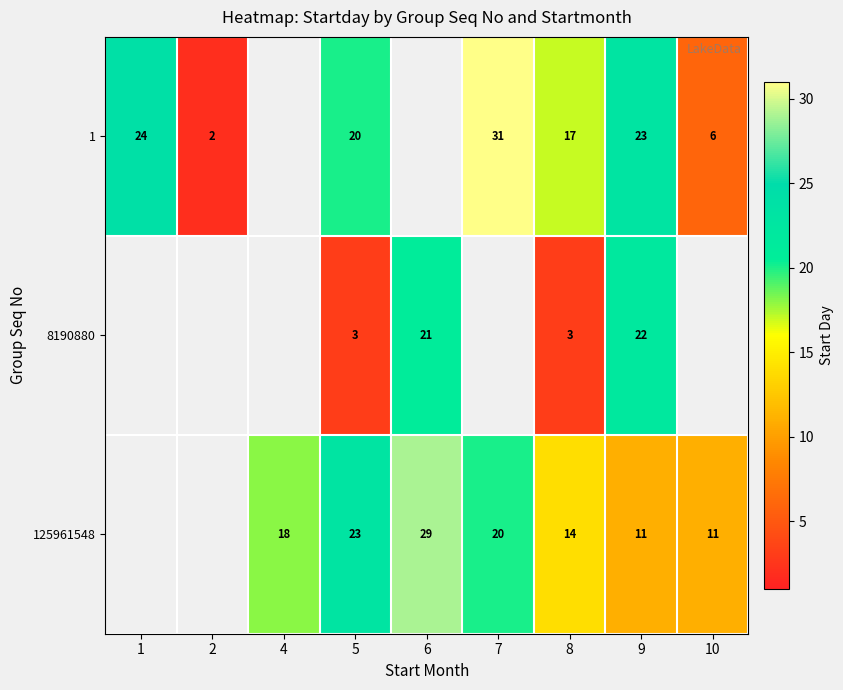

At which category does the chart reach its minimum across all series?

2